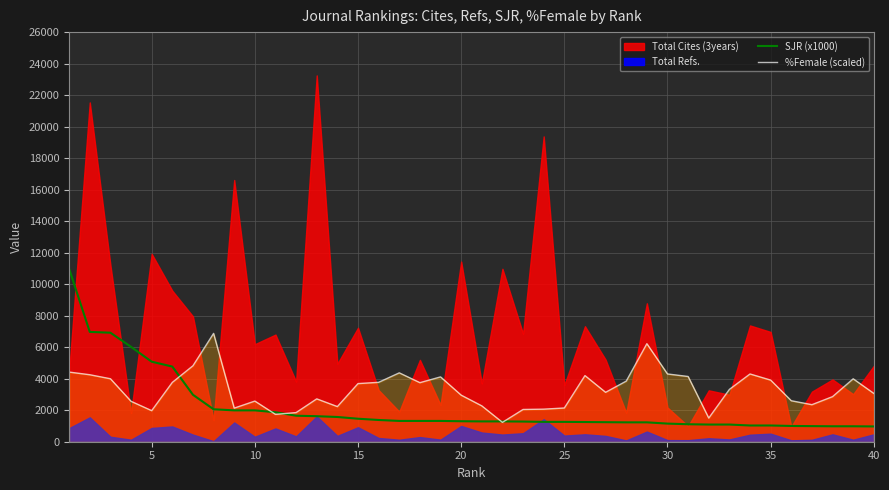

What is the minimum value for %Female (scaled)?

1229.6